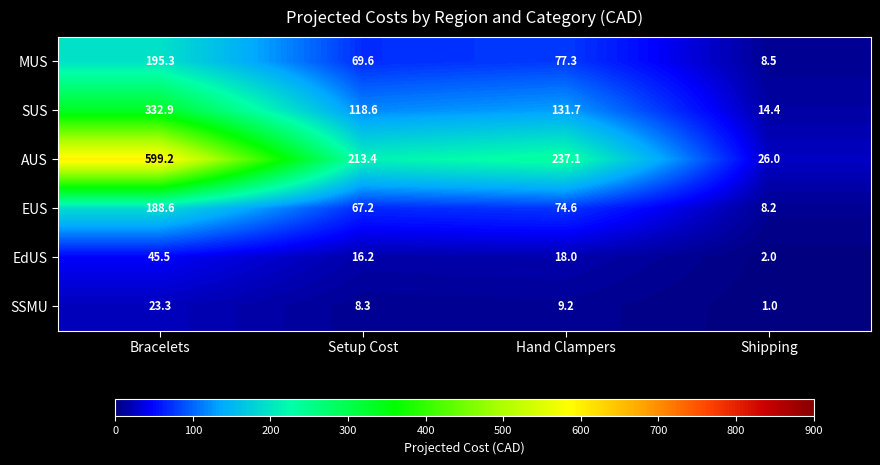

What is the greatest value displayed?

599.2